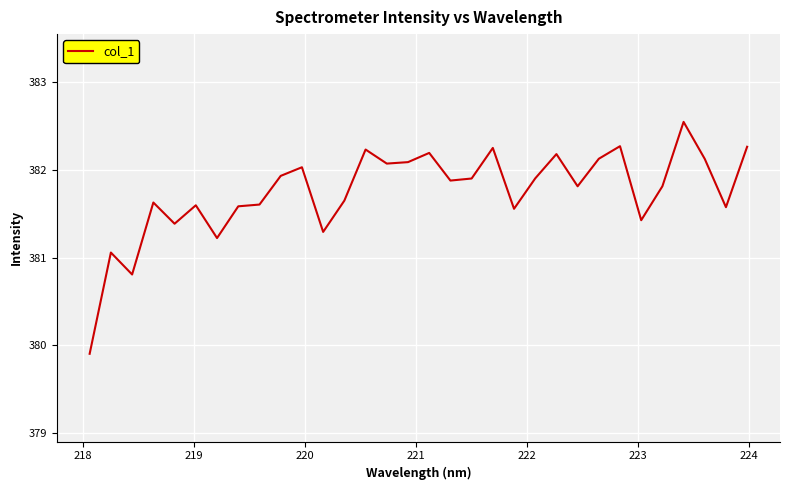

What is the difference between the maximum and minimum values?

2.6